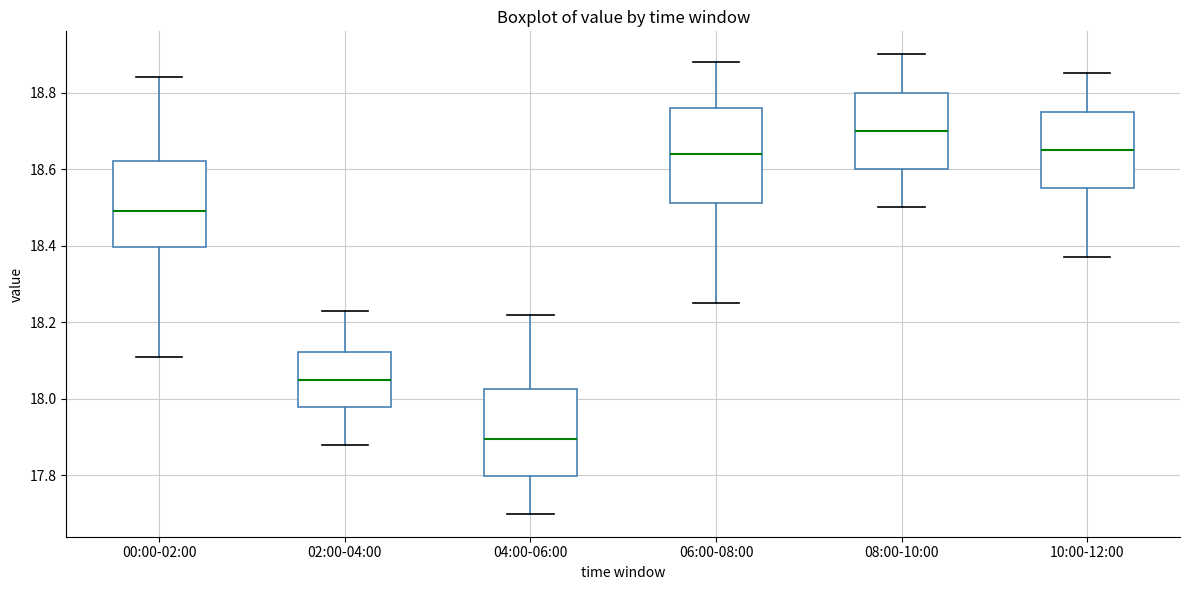

Comparing the boxes themselves (not the whiskers), which one is the tallest?

06:00-08:00